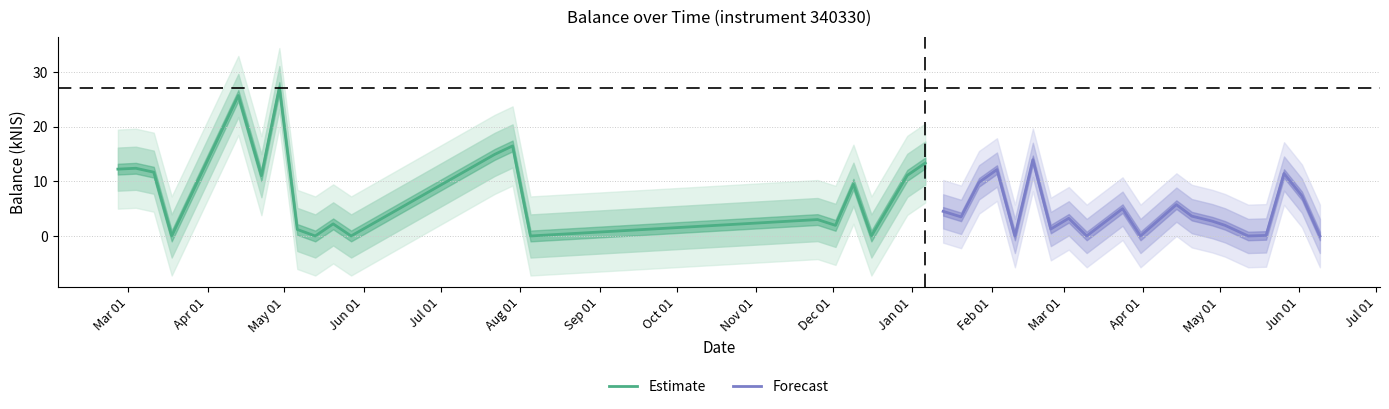

What is the average value of the Forecast series?

4.3